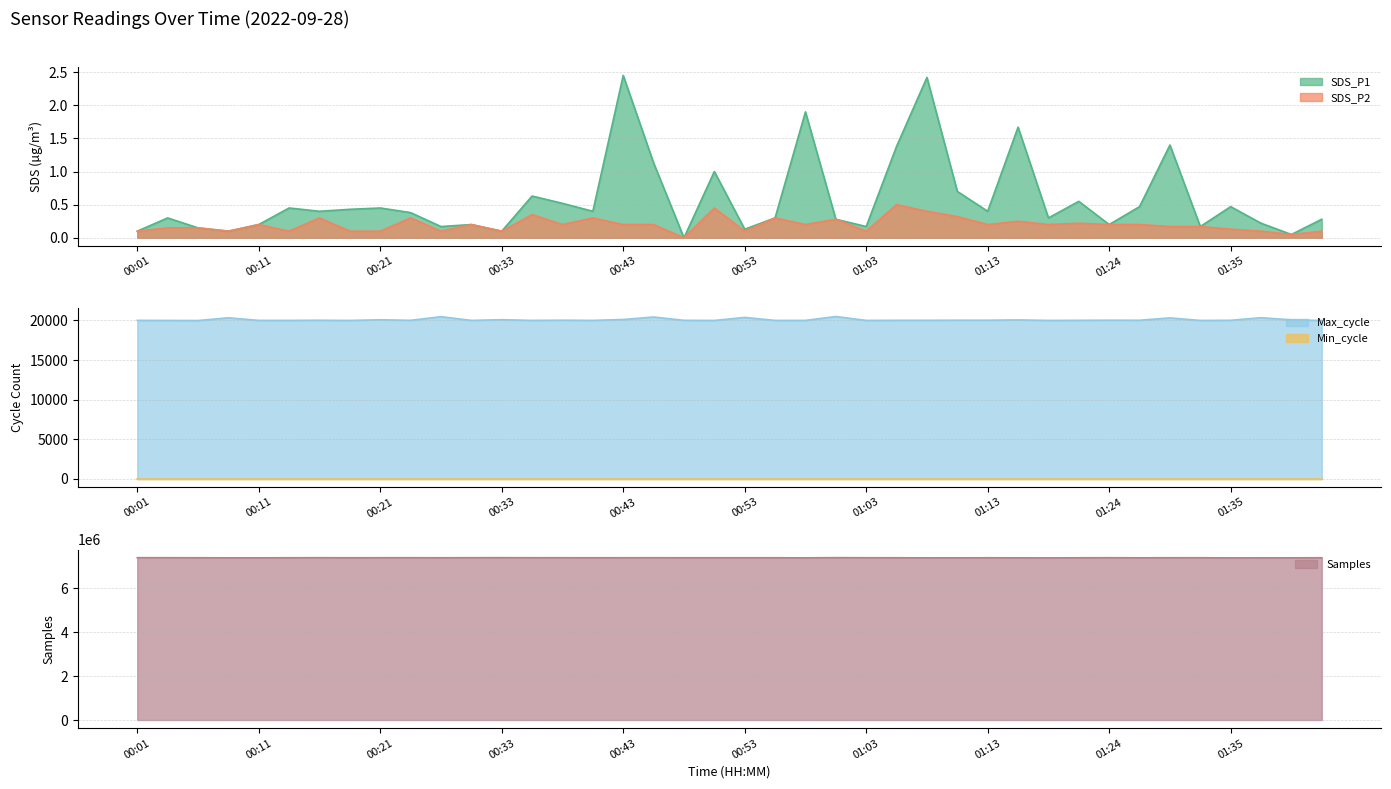

Rank the categories by SDS_P2 value from highest to lowest.

01:06, 00:51, 01:08, 00:36, 01:11, 00:16, 00:26, 00:41, 00:56, 01:01, 01:16, 01:22, 00:11, 00:31, 00:38, 00:43, 00:46, 00:58, 01:13, 01:19, 01:24, 01:27, 01:30, 01:32, 00:04, 00:06, 01:35, 00:01, 00:09, 00:13, 00:18, 00:21, 00:29, 00:33, 00:53, 01:03, 01:38, 01:43, 01:40, 00:48